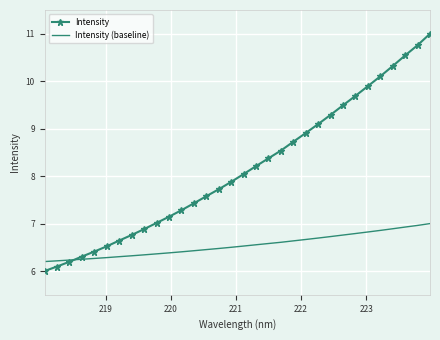

What is the minimum value for Intensity (baseline)?

6.2